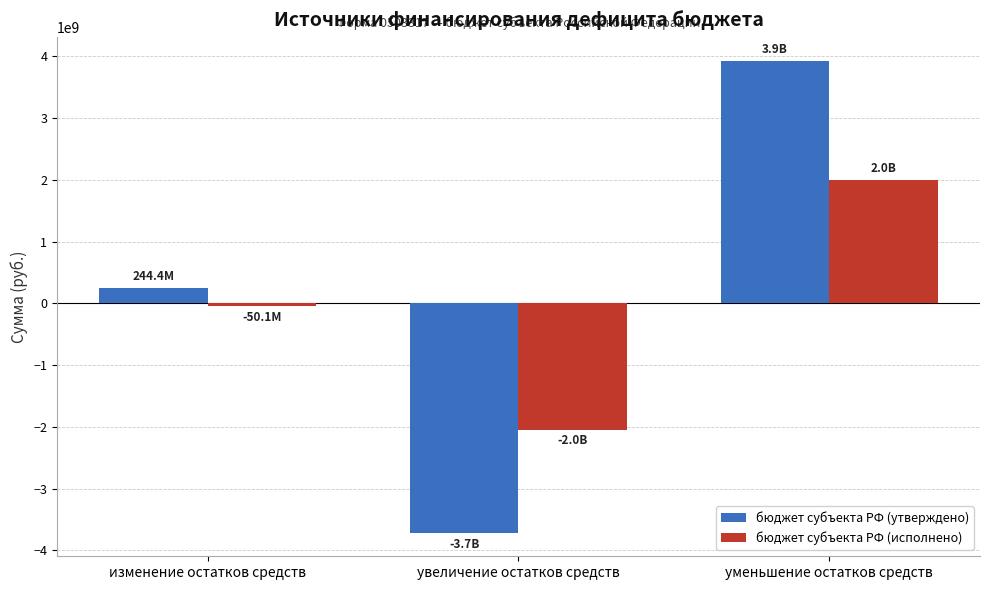

Reading left to right, transcribe all the data shown in this chart.

бюджет субъекта РФ (утверждено): изменение остатков средств=244357653.8	увеличение остатков средств=-3712907237.3	уменьшение остатков средств=3927290771.9
бюджет субъекта РФ (исполнено): изменение остатков средств=-50066584.8	увеличение остатков средств=-2044716250.3	уменьшение остатков средств=1994649665.5